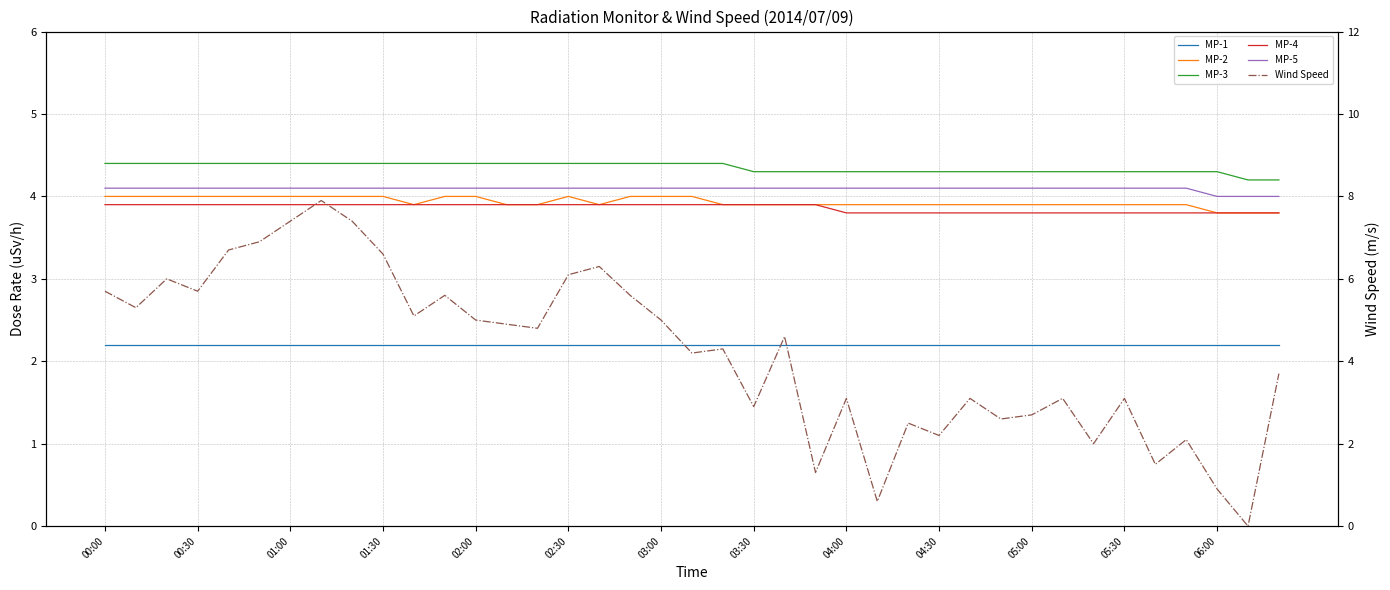

Between 28 and 36, which series saw the biggest shift?

Wind Speed